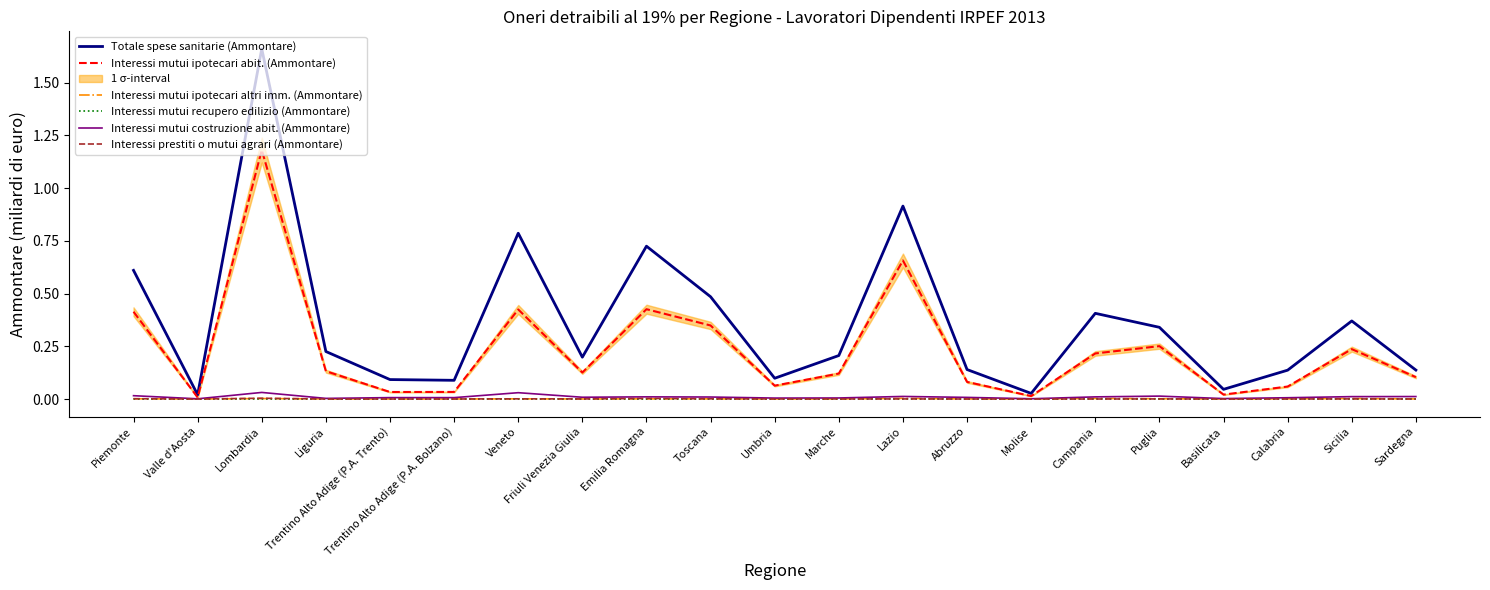

At how many categories does at least one series exceed 1?

1